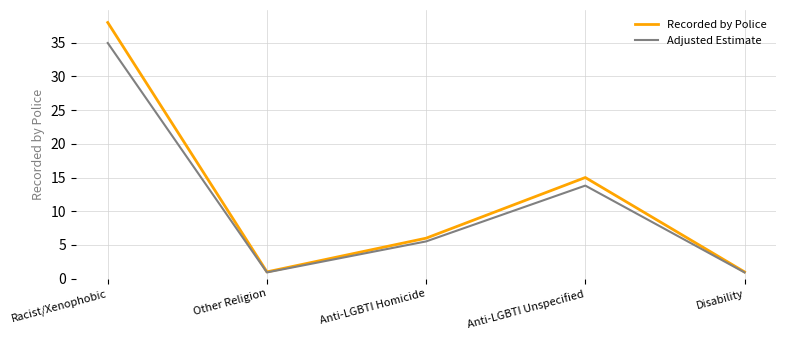

At which label does Recorded by Police first exceed 6?

Racist/Xenophobic